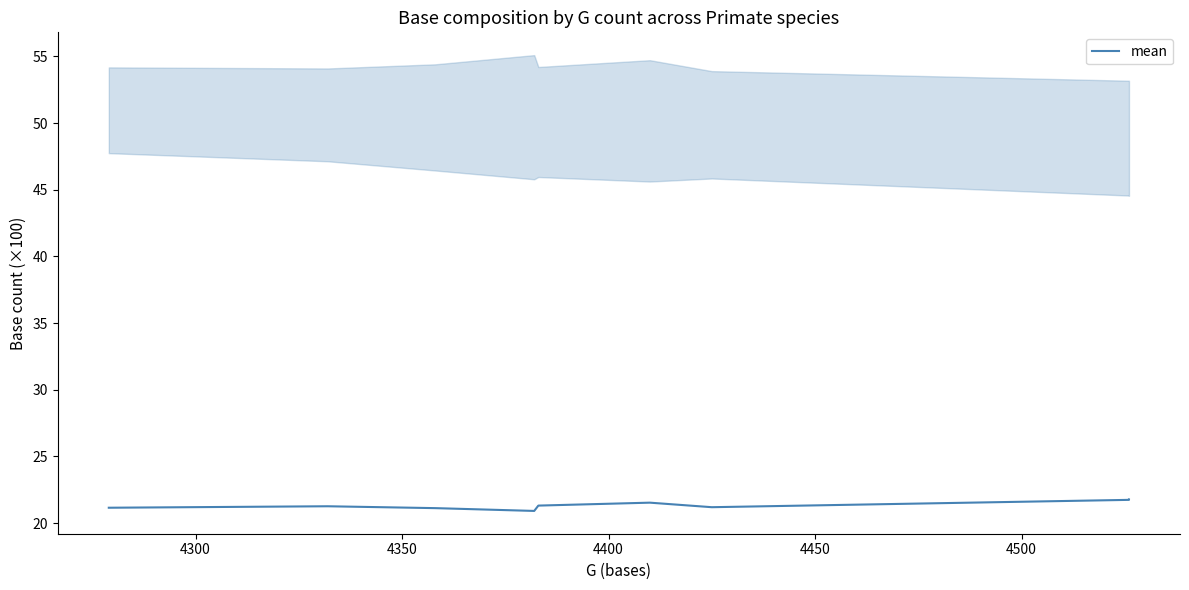

What is the maximum value shown in the chart?

21.8